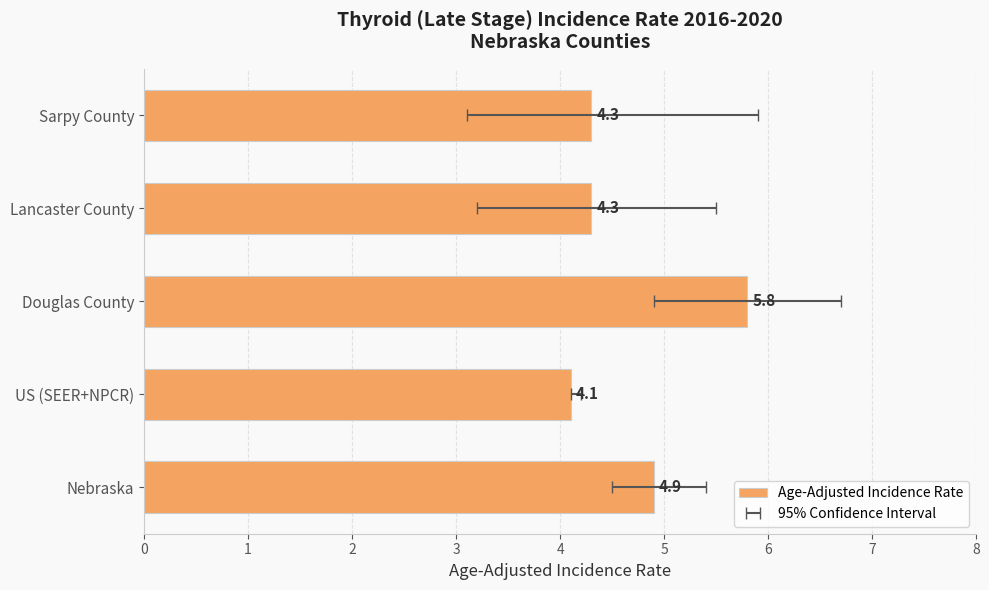

Where is the data nearest to the value 4?

1